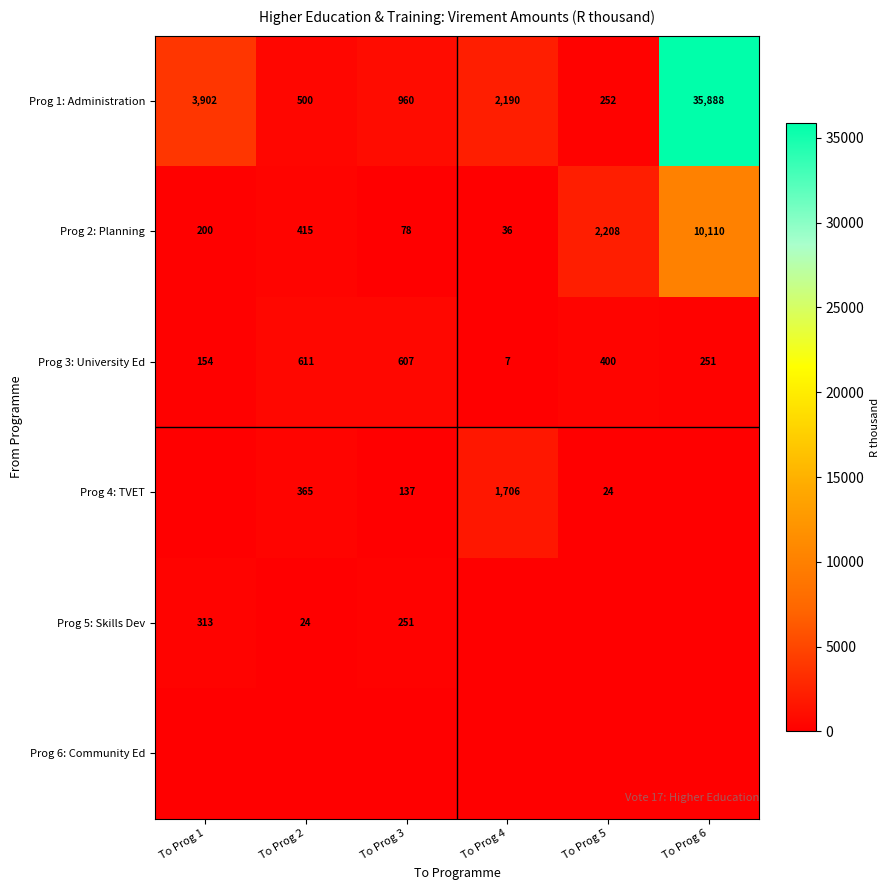

List the labels in order of Prog 3: University Ed value, largest first.

To Prog 2, To Prog 3, To Prog 5, To Prog 6, To Prog 1, To Prog 4